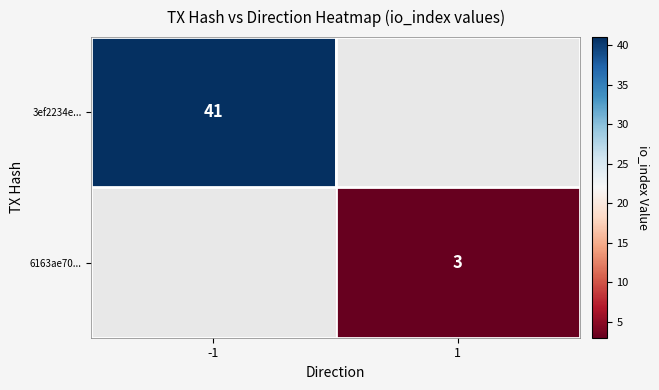

Is it true that 3ef2234e... equals 66.3 at -1?

False